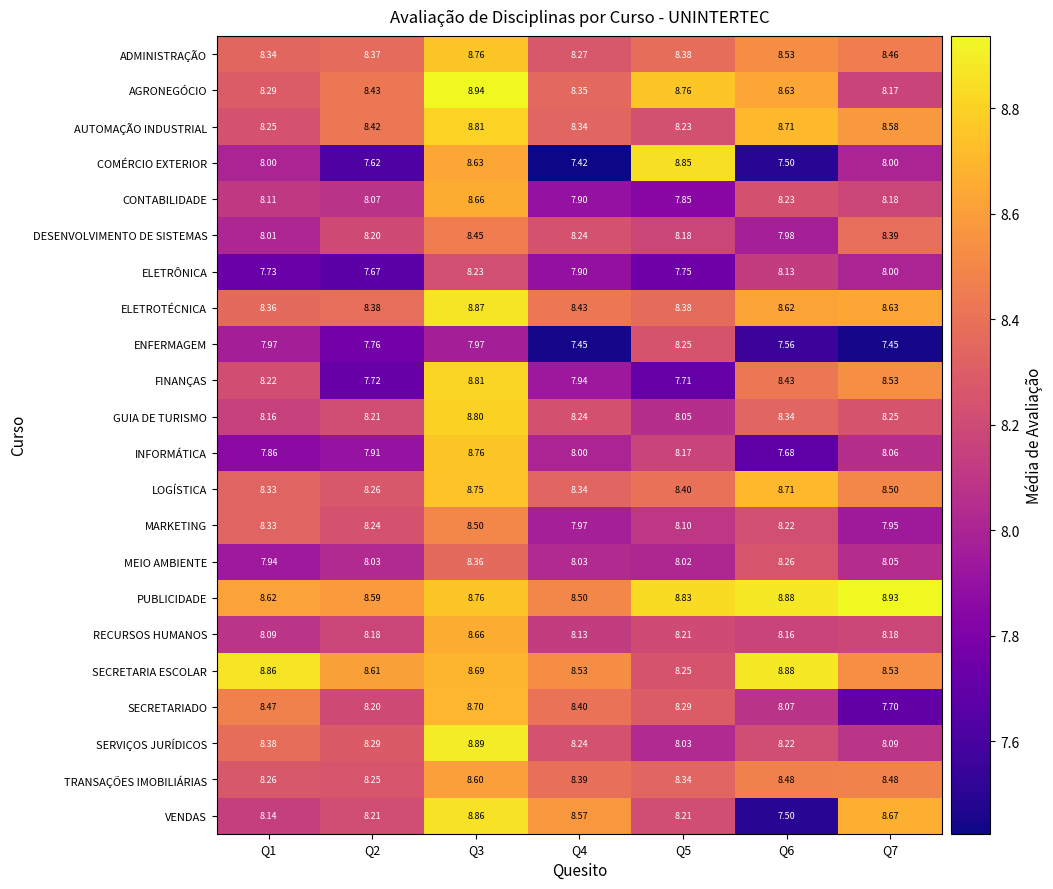

Which series has the largest total across all categories?

PUBLICIDADE